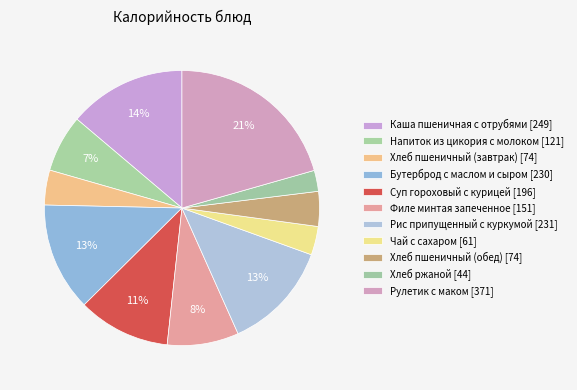

True or false: Рулетик с маком accounts for 10% of the total.

False